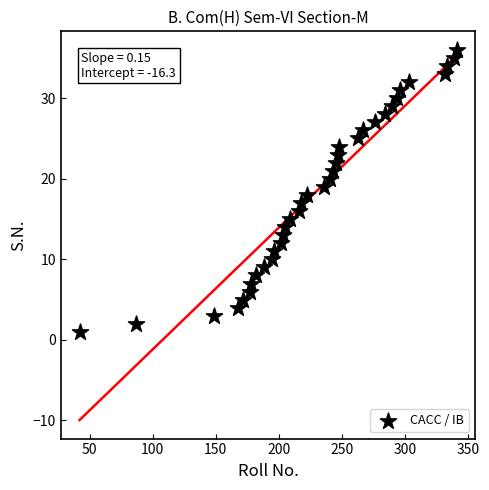

What is the range of Y values (max minus min)?

35